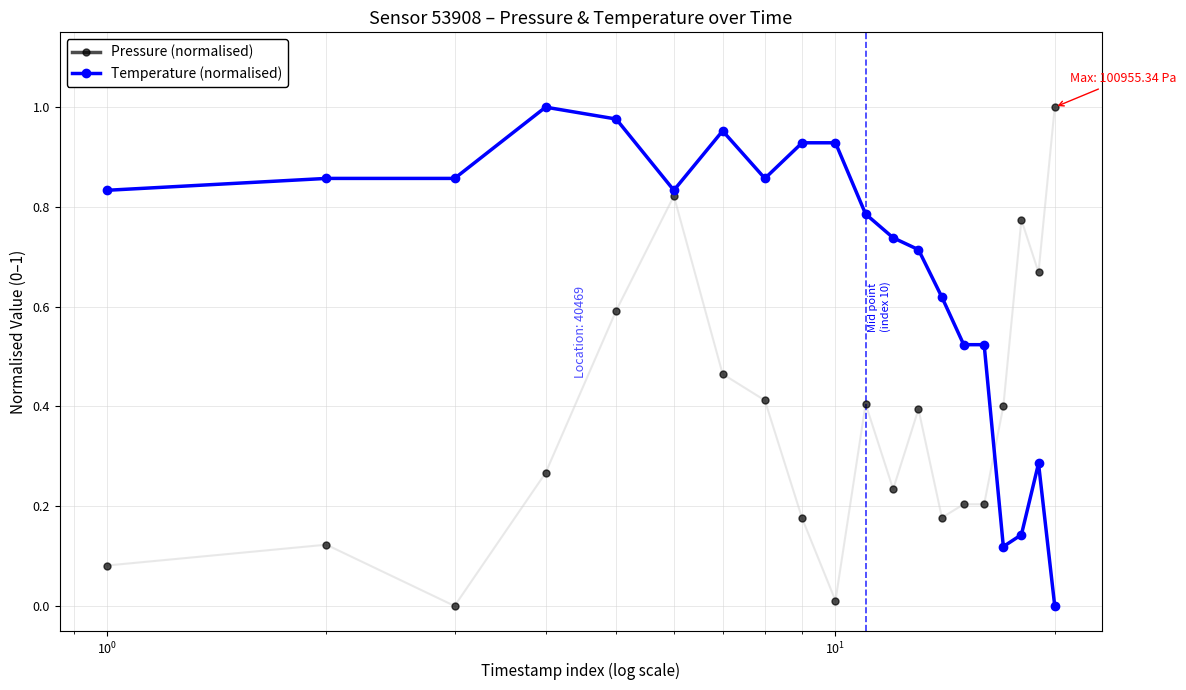

True or false: Pressure (normalised) has more than 2 interior local peaks.

True